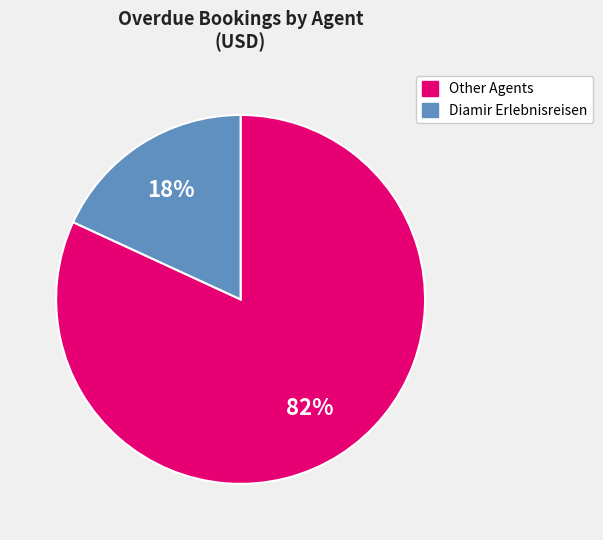

Is there a majority slice in this chart?

Yes